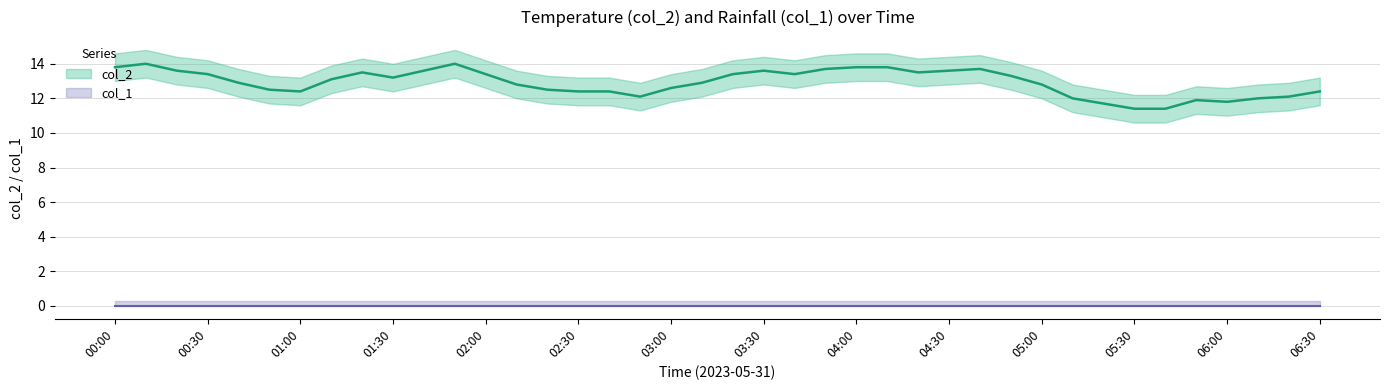

What is the ratio of the value at 2023/05/31 02:40:00 to the value at 2023/05/31 05:10:00?

1.0